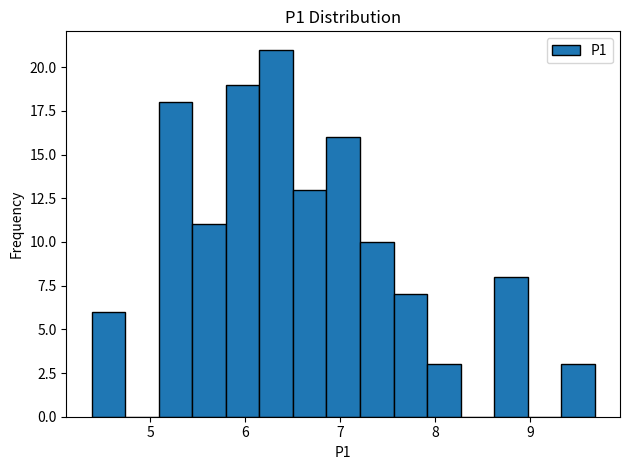

Read against the x-axis, roughly where is the centre of the tallest bar?

6.3